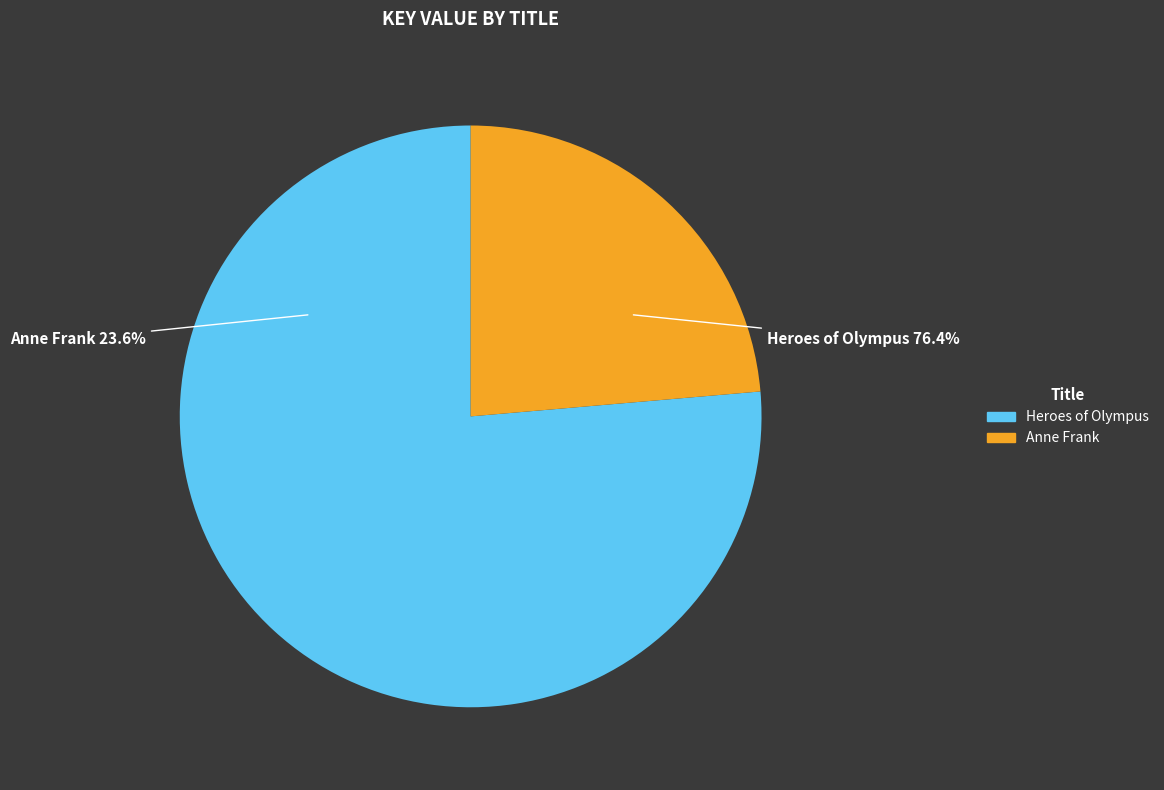

Count the number of slices in the pie.

2